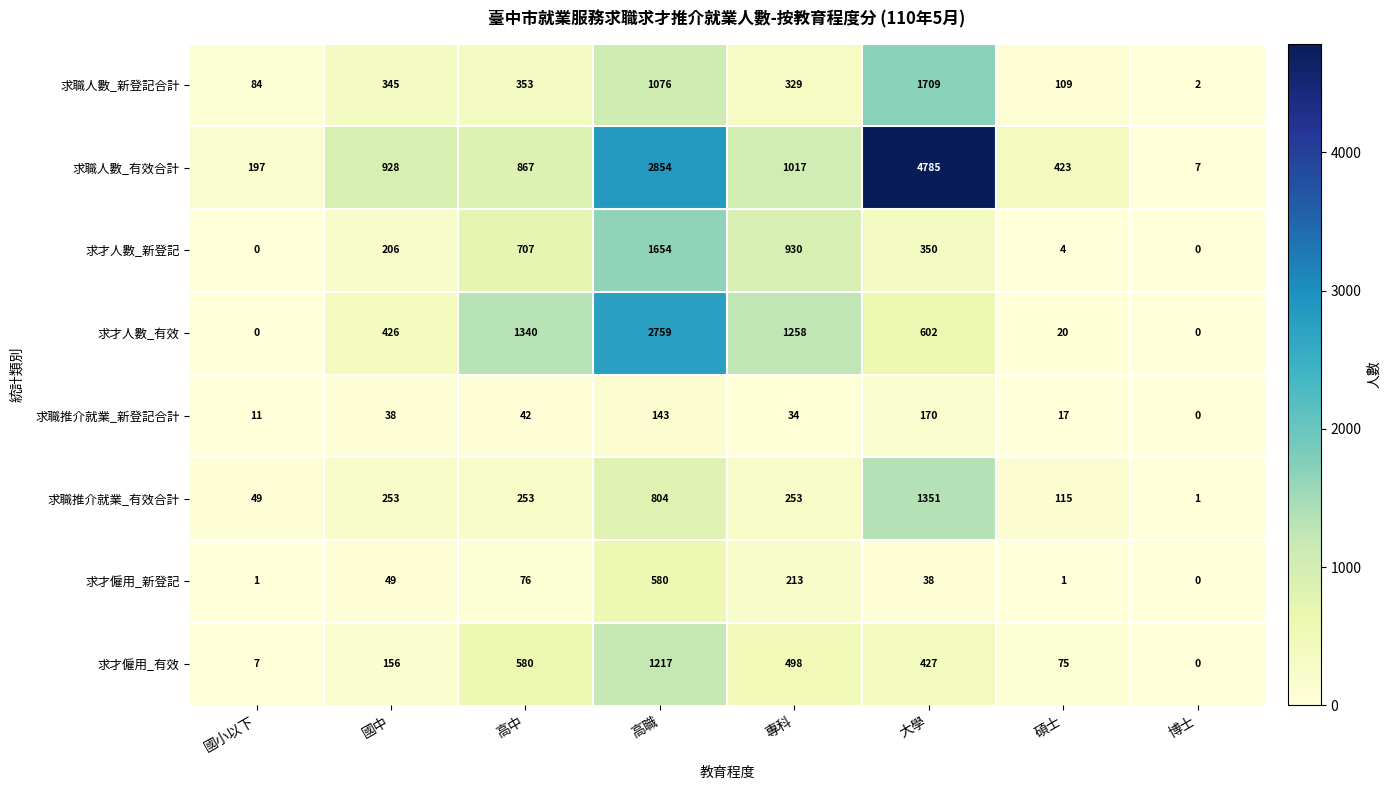

The value of 求職人數_有效合計 at 高職 is 1861. True or false?

False